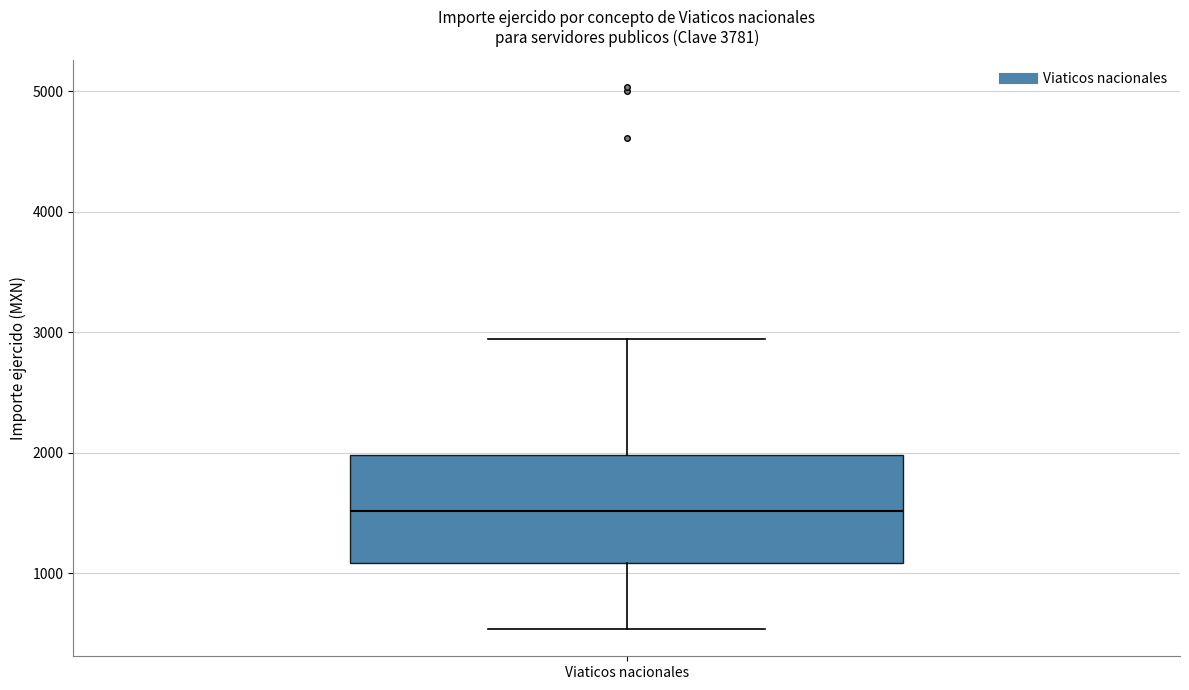

Where does the lower whisker of the box for Viaticos nacionales end on the y-axis? The values are not printed on the chart, so give them approximately, as read against the axis.

500